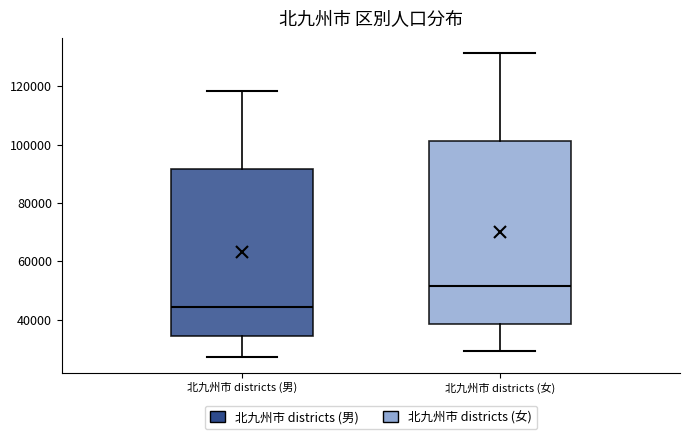

Reading left to right, transcribe this box plot: for each box, give where its median line is, the range the box spans, and where its two whiskers end, as read against the y-axis. The values are not printed on the chart, so give them approximately, as read against the axis.

北九州市 districts (男): median 44000, box 34000 to 92000, whiskers 28000 to 118000
北九州市 districts (女): median 52000, box 38000 to 102000, whiskers 30000 to 132000